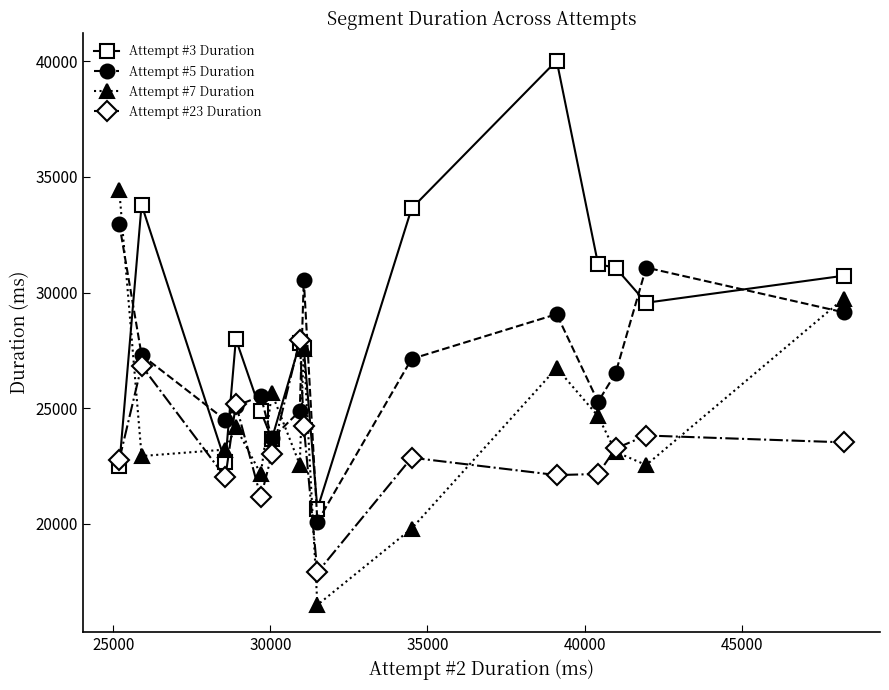

In Attempt #23 Duration, how many points are lower than both neighbors (excluding endpoints)?

4